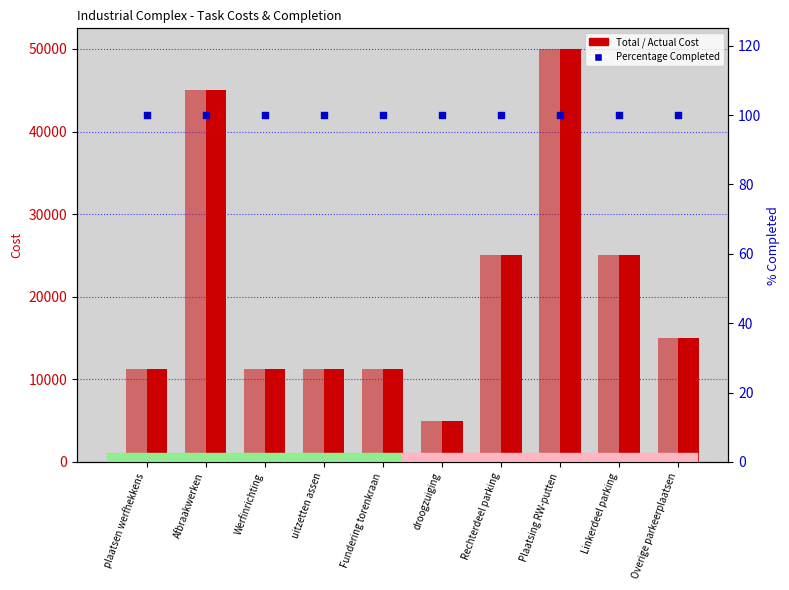

Which series has the widest spread of Y values?

Total Cost